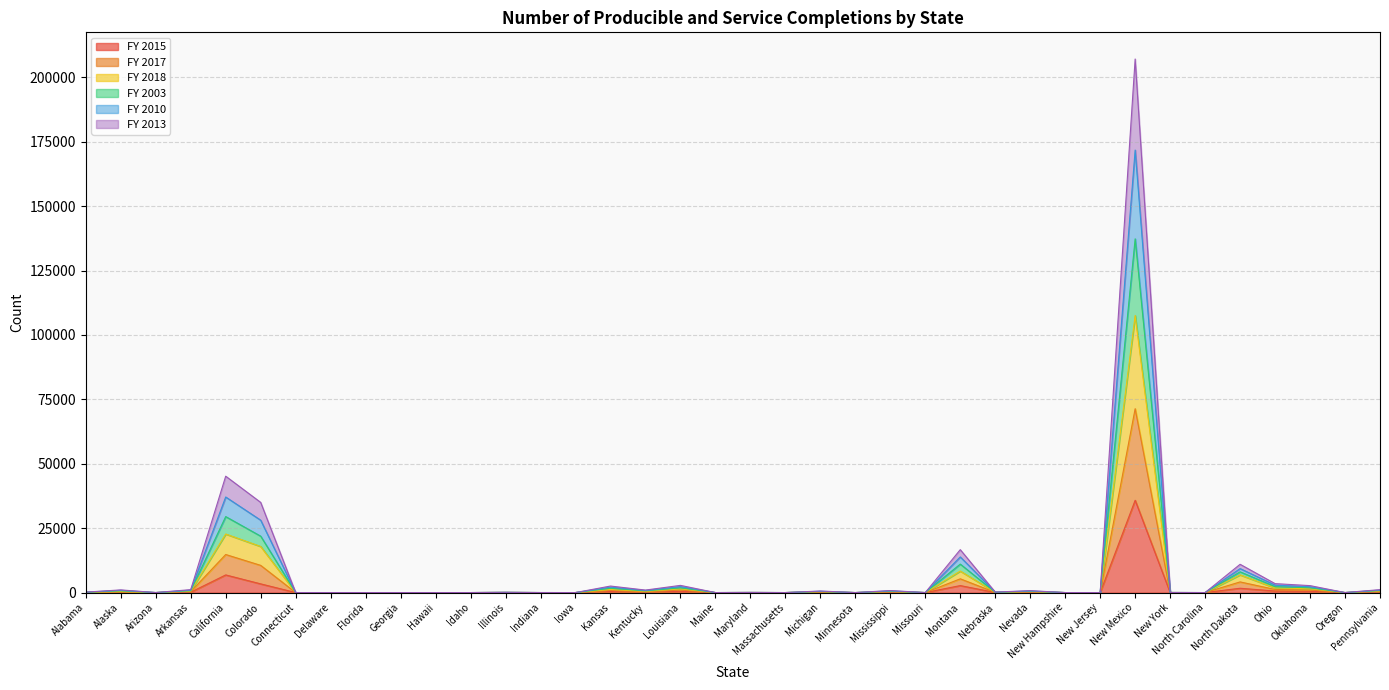

List the labels in order of FY 2010 value, smallest first.

Connecticut, Delaware, Florida, Georgia, Hawaii, Iowa, Maine, Massachusetts, Minnesota, Missouri, New Hampshire, New Jersey, North Carolina, Oregon, Idaho, Arizona, Indiana, New York, Maryland, Illinois, Alabama, Nebraska, Michigan, Nevada, Mississippi, Kentucky, Alaska, Arkansas, Pennsylvania, Kansas, Oklahoma, Louisiana, Ohio, North Dakota, Montana, Colorado, California, New Mexico